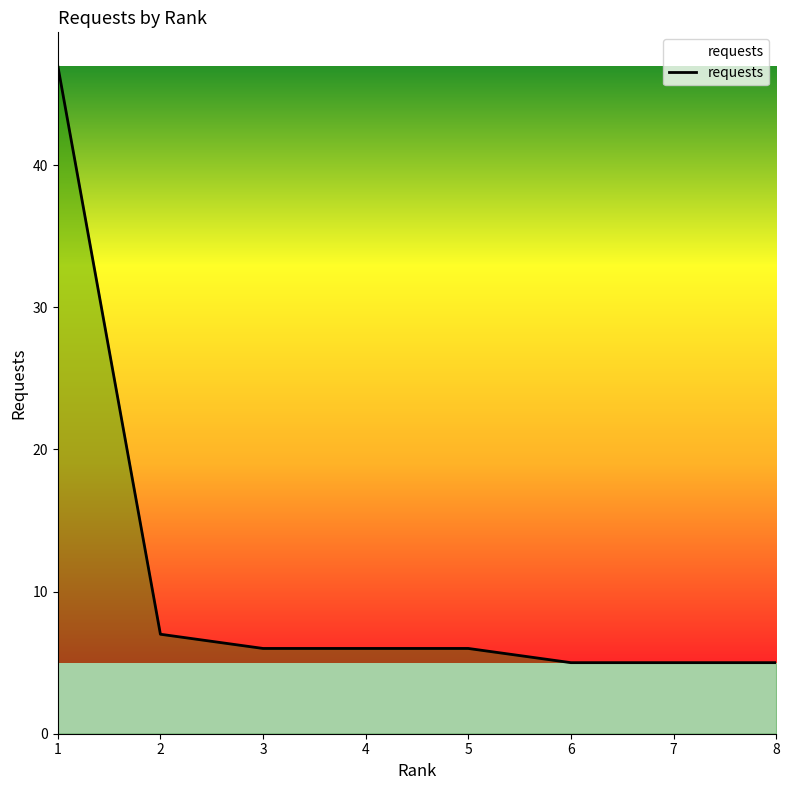

What is the smallest value displayed?

5